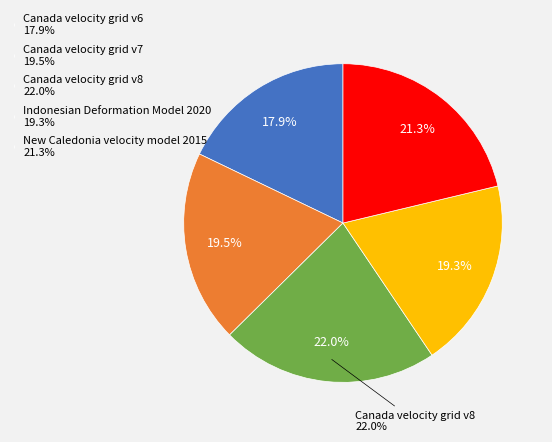

Approximately how many times larger is the value at Canada velocity grid v6 compared to Indonesian Deformation Model 2020?

0.9